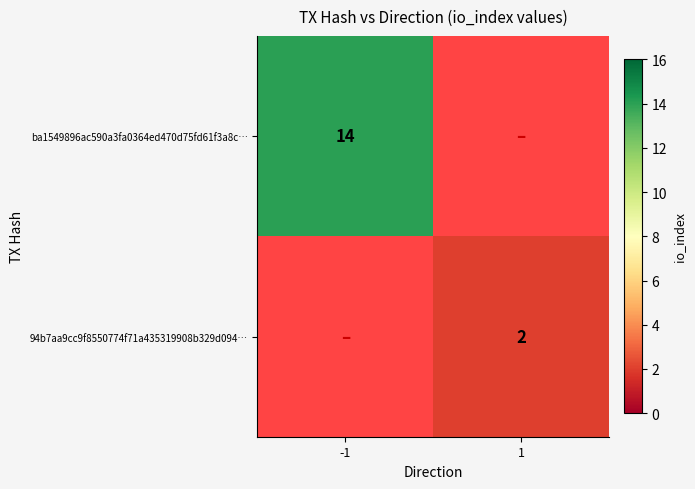

True or false: ba1549896ac590a3fa0364ed470d75fd61f3a8c… has a value of 14 at -1.

True